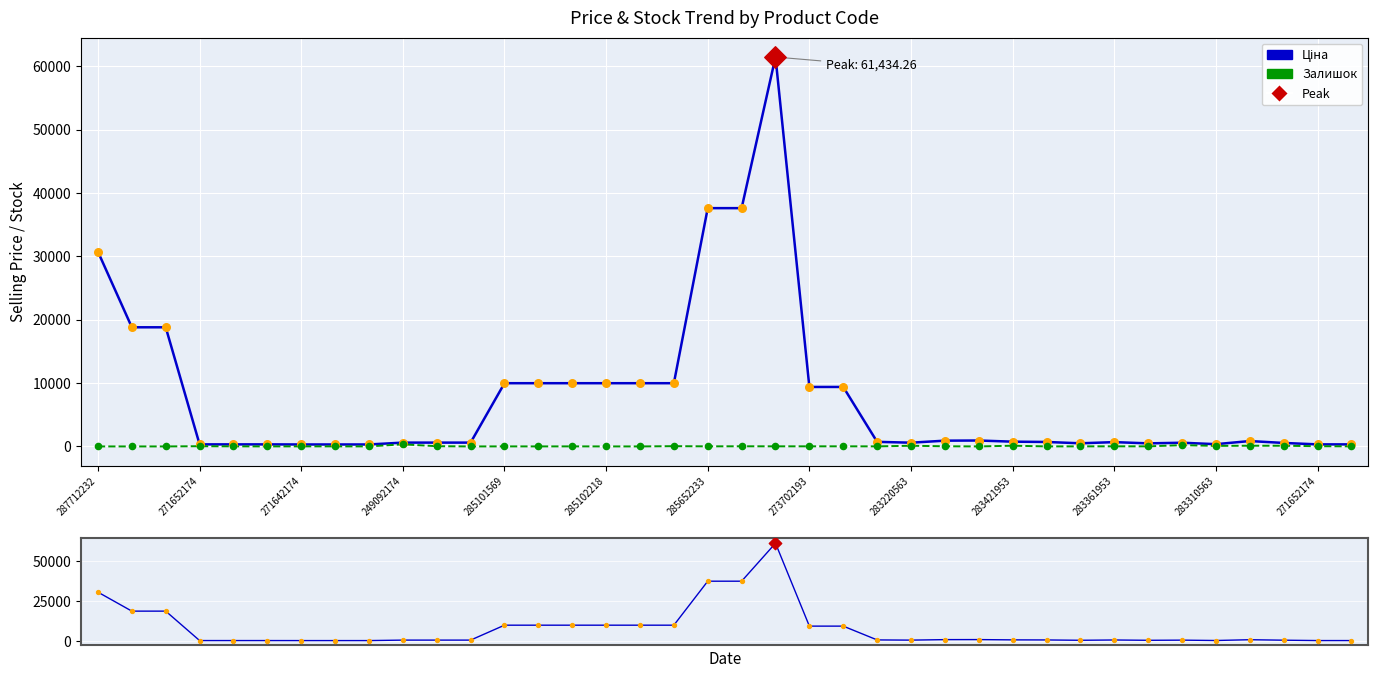

Which series reaches the maximum Y coordinate?

Ціна